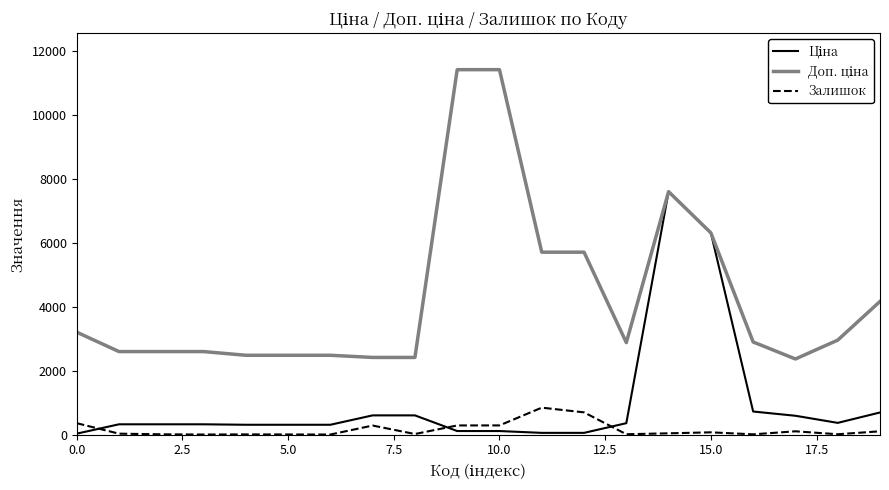

What is the maximum value shown in the chart?

11410.0